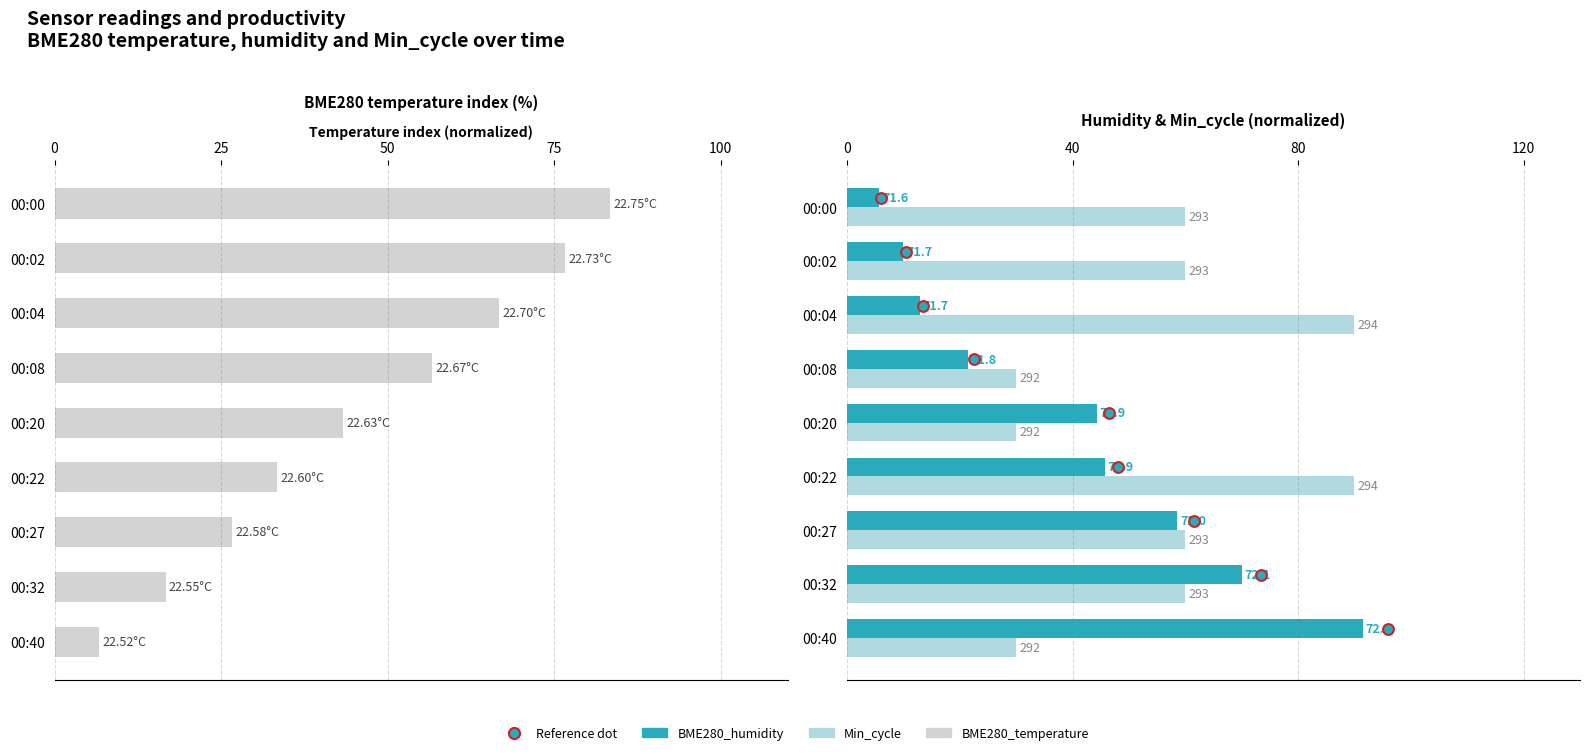

Which series reaches the minimum Y coordinate?

BME280_humidity